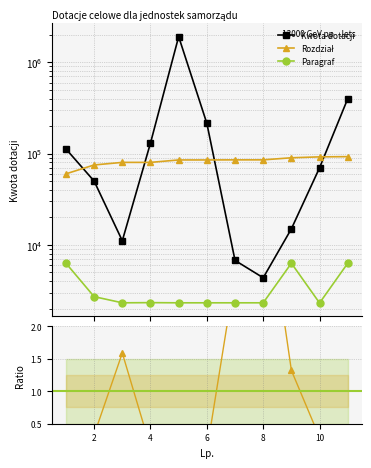

Which series has the widest spread of values?

Kwota dotacji